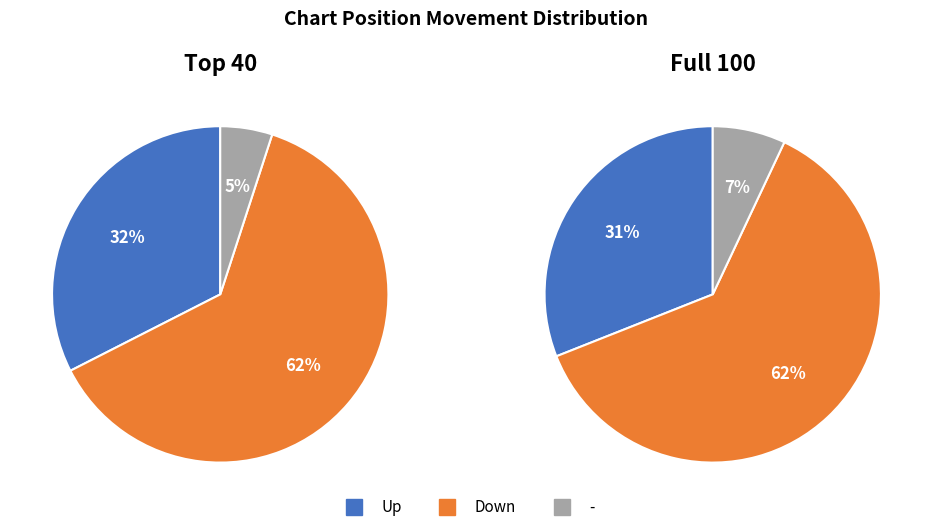

Does up represent more than half of the total?

No